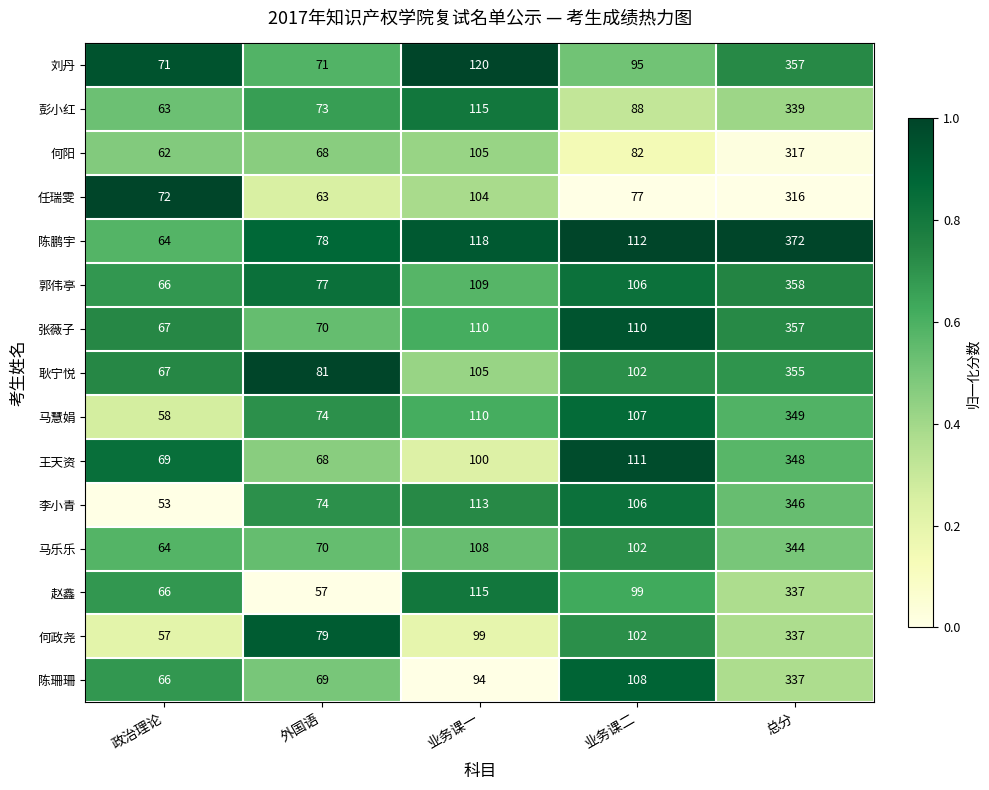

List the labels in order of 耿宁悦 value, largest first.

总分, 业务课一, 业务课二, 外国语, 政治理论